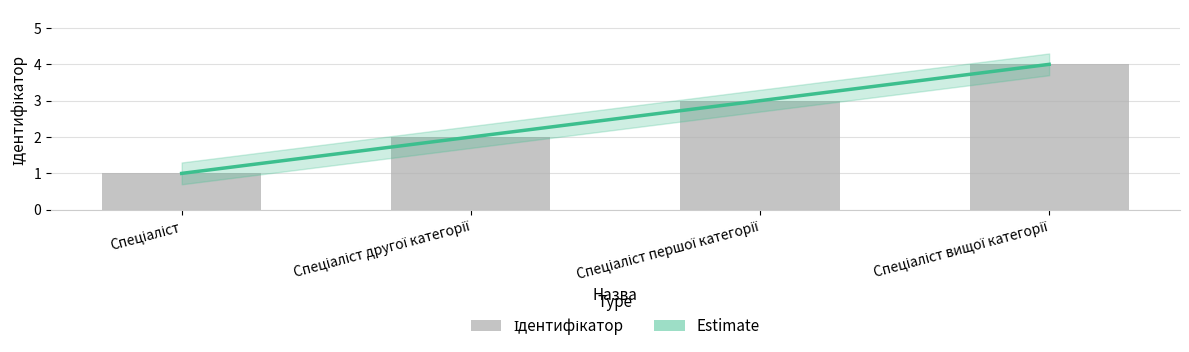

What is the approximate value at Спеціаліст?

1